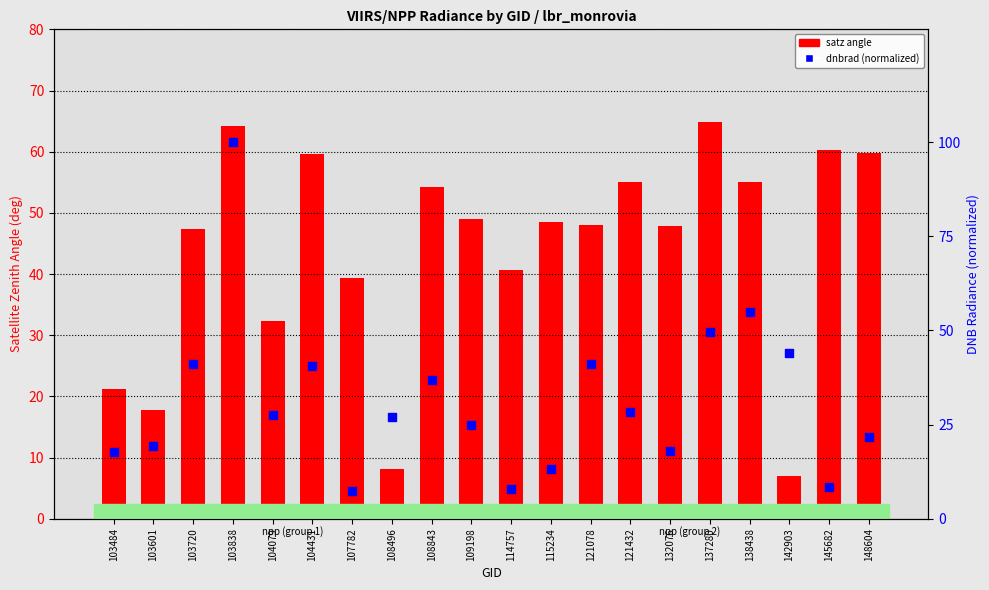

Which series has the largest total across all categories?

satz angle